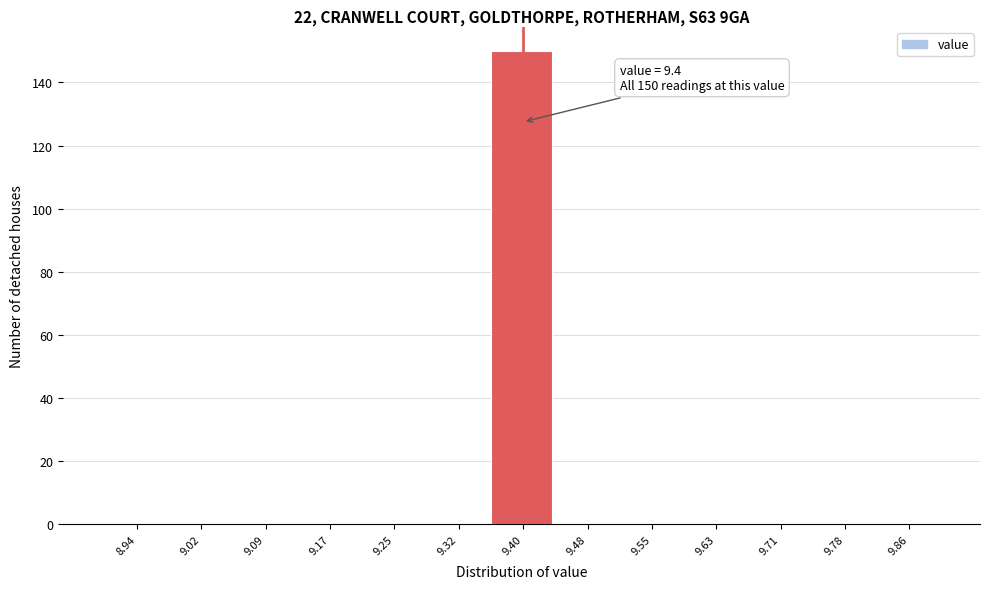

Which range on the x-axis has the tallest bar?

9.36 to 9.44